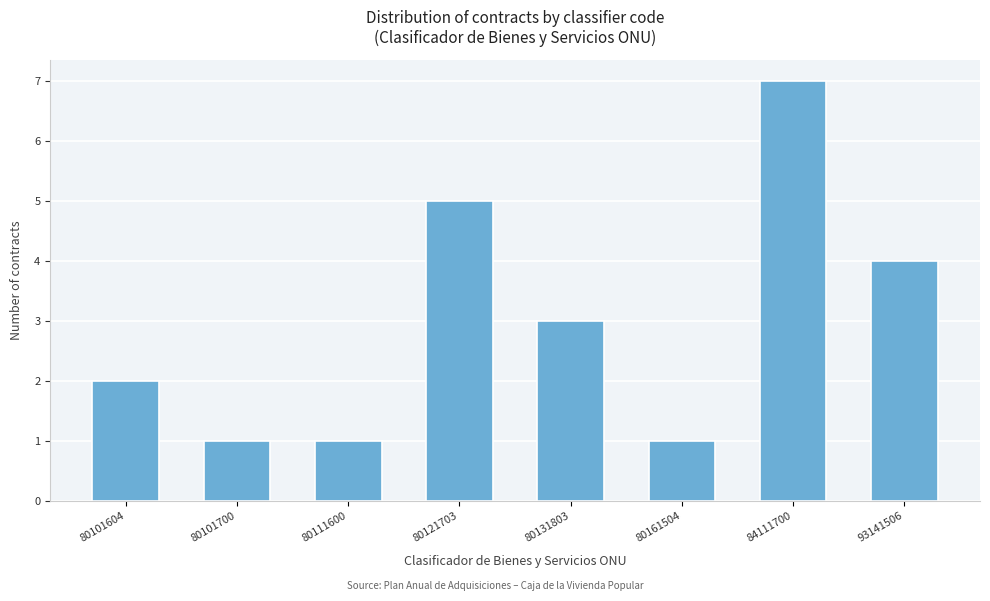

Reading left to right, extract all data points from this chart.

80101604=2	80101700=1	80111600=1	80121703=5	80131803=3	80161504=1	84111700=7	93141506=4